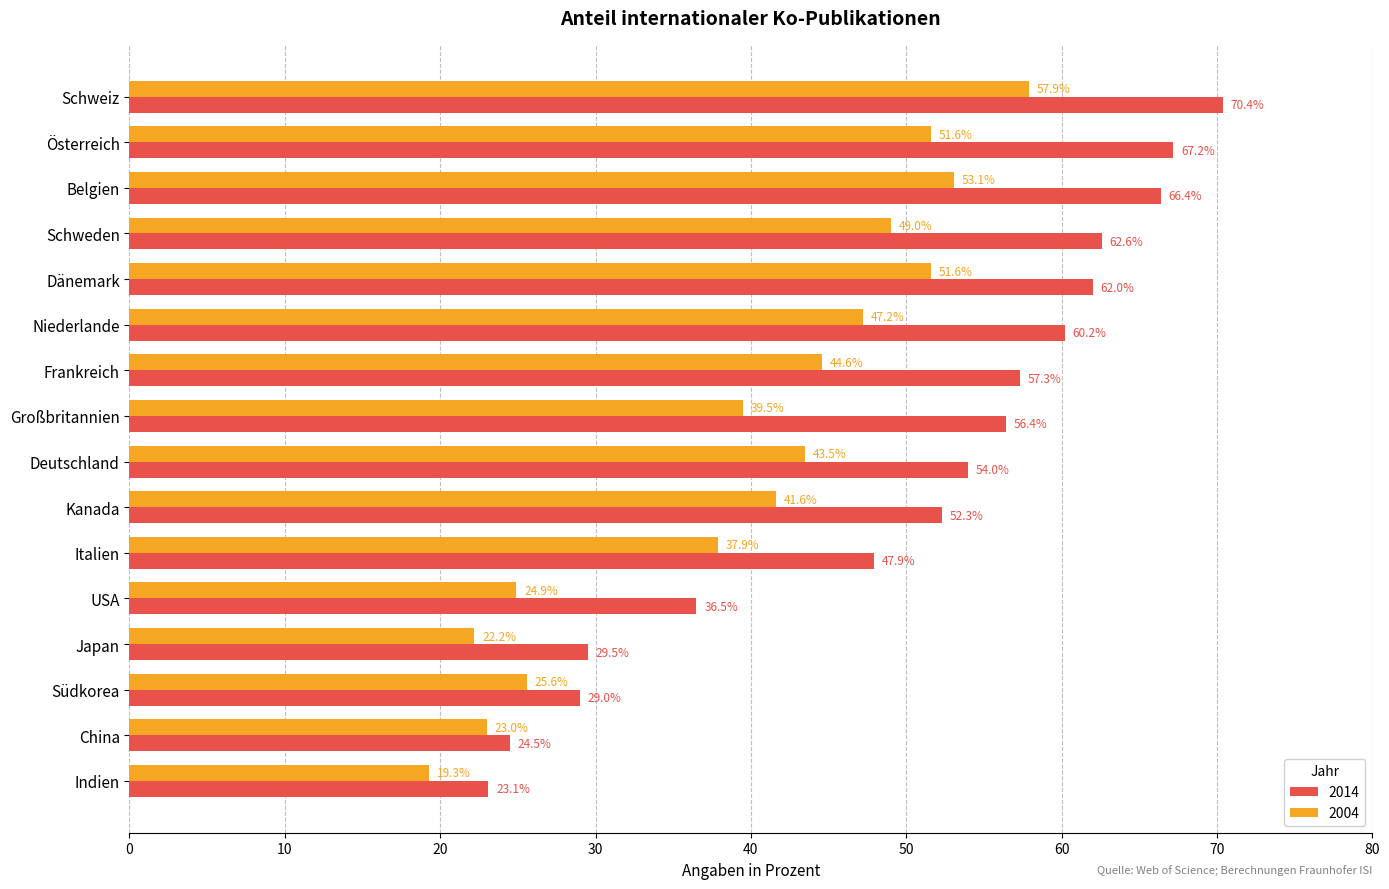

Which series has the widest spread of values?

2014